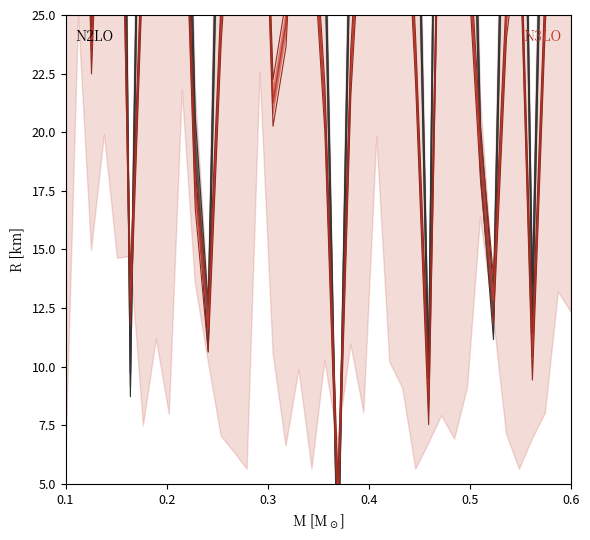

What position from the left is 23?

24